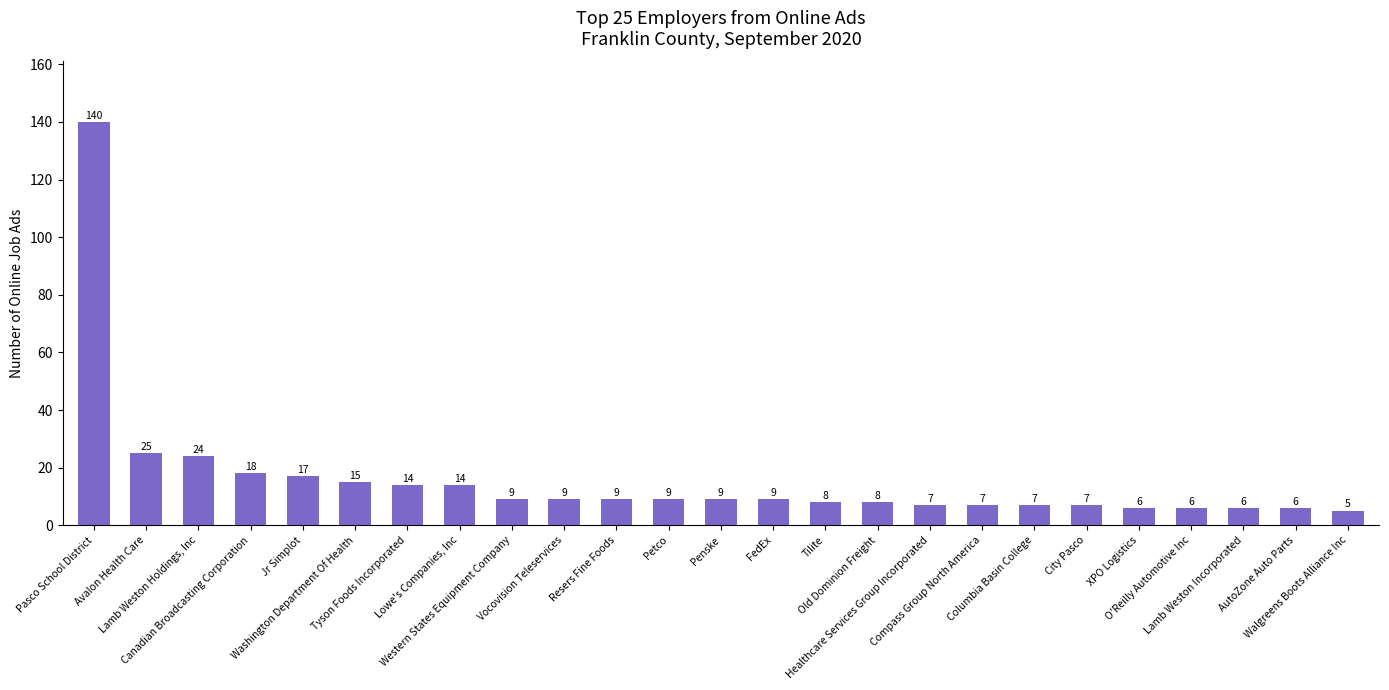

Reading left to right, extract all data points from this chart.

Pasco School District=140	Avalon Health Care=25	Lamb Weston Holdings, Inc=24	Canadian Broadcasting Corporation=18	Jr Simplot=17	Washington Department Of Health=15	Tyson Foods Incorporated=14	Lowe's Companies, Inc=14	Western States Equipment Company=9	Vocovision Teleservices=9	Resers Fine Foods=9	Petco=9	Penske=9	FedEx=9	Tilite=8	Old Dominion Freight=8	Healthcare Services Group Incorporated=7	Compass Group North America=7	Columbia Basin College=7	City Pasco=7	XPO Logistics=6	O'Reilly Automotive Inc=6	Lamb Weston Incorporated=6	AutoZone Auto Parts=6	Walgreens Boots Alliance Inc=5